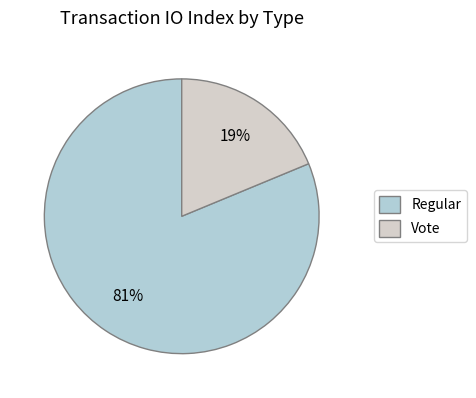

What is the largest slice in the pie chart?

Regular